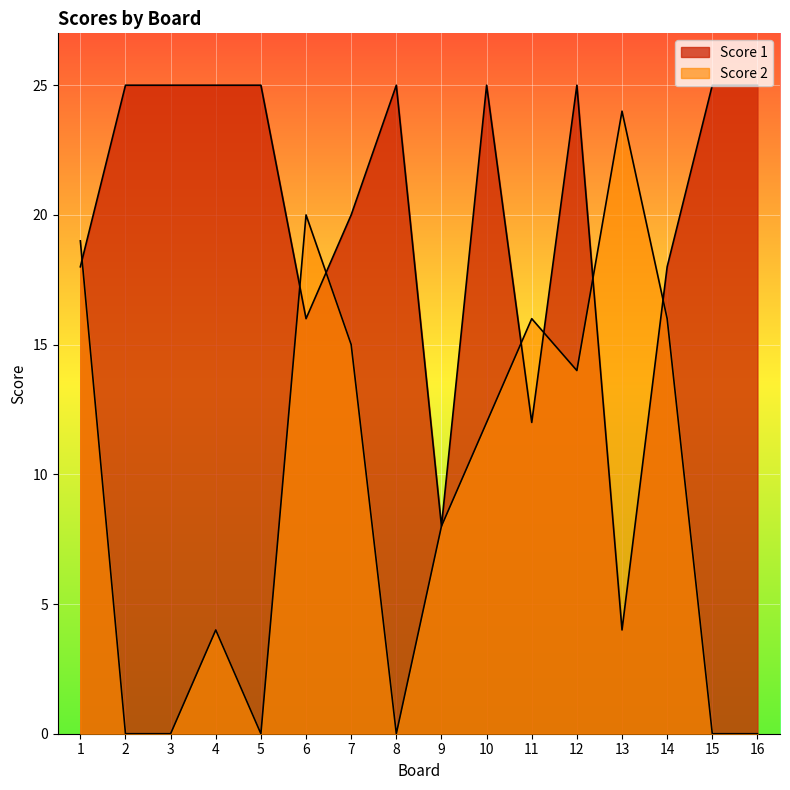

Reading left to right, what are all the values shown in this chart?

Score 2: 1=19	2=0	3=0	4=4	5=0	6=20	7=15	8=0	9=8	10=12	11=16	12=14	13=24	14=16	15=0	16=0
Score 1: 1=18	2=25	3=25	4=25	5=25	6=16	7=20	8=25	9=8	10=25	11=12	12=25	13=4	14=18	15=25	16=25